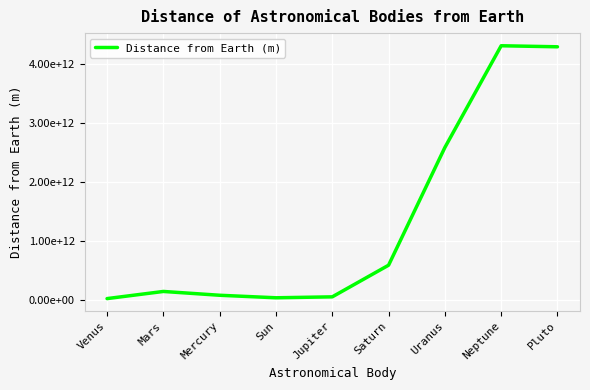

Does the chart have visible grid lines?

Yes